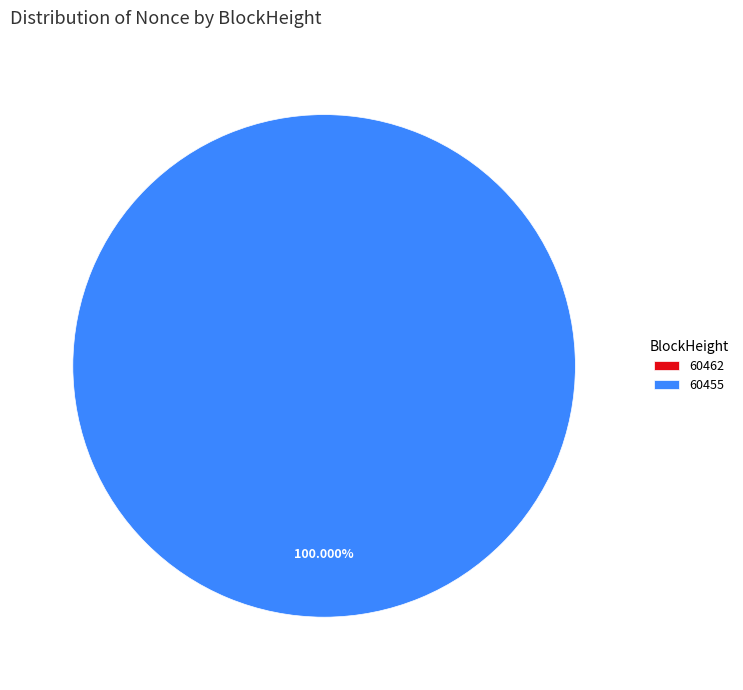

Between 60462 and 60455, which is larger?

60455